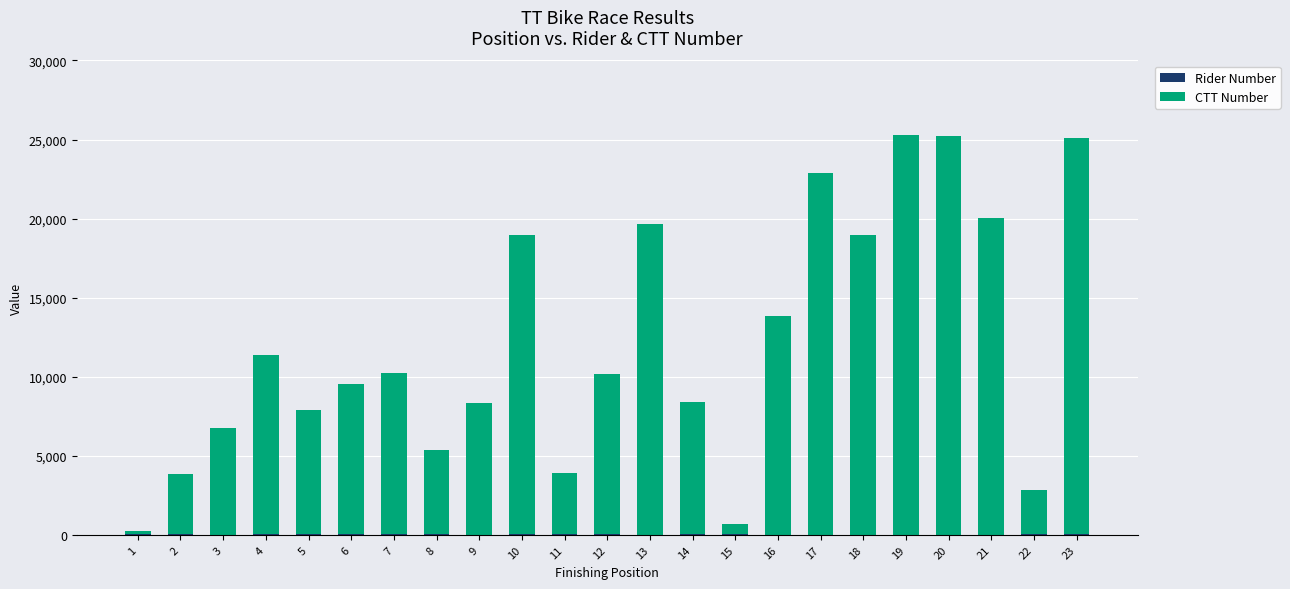

Count the number of categories in the chart.

23